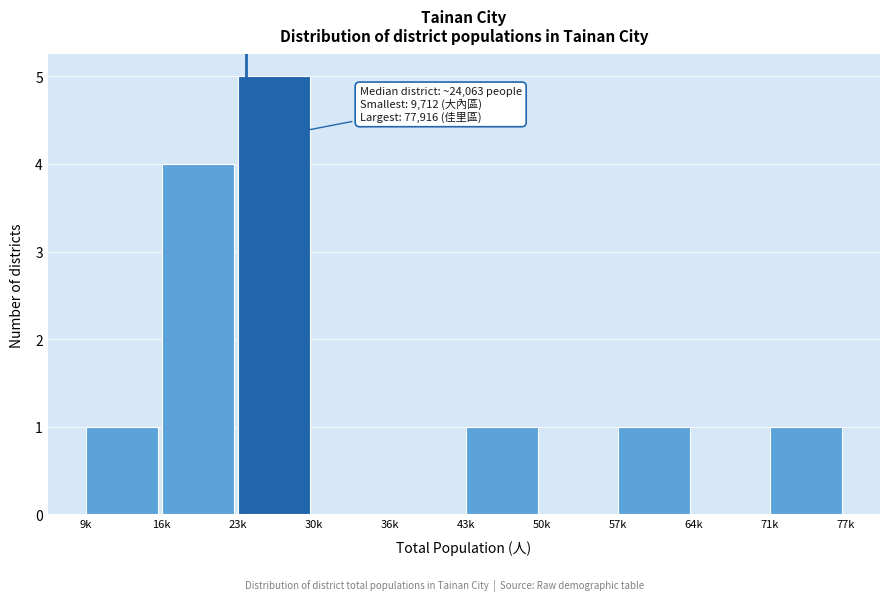

Reading right to left, what are all the values shown in this chart?

71k=1	64k=0	57k=1	50k=0	43k=1	36k=0	30k=0	23k=5	16k=4	9k=1